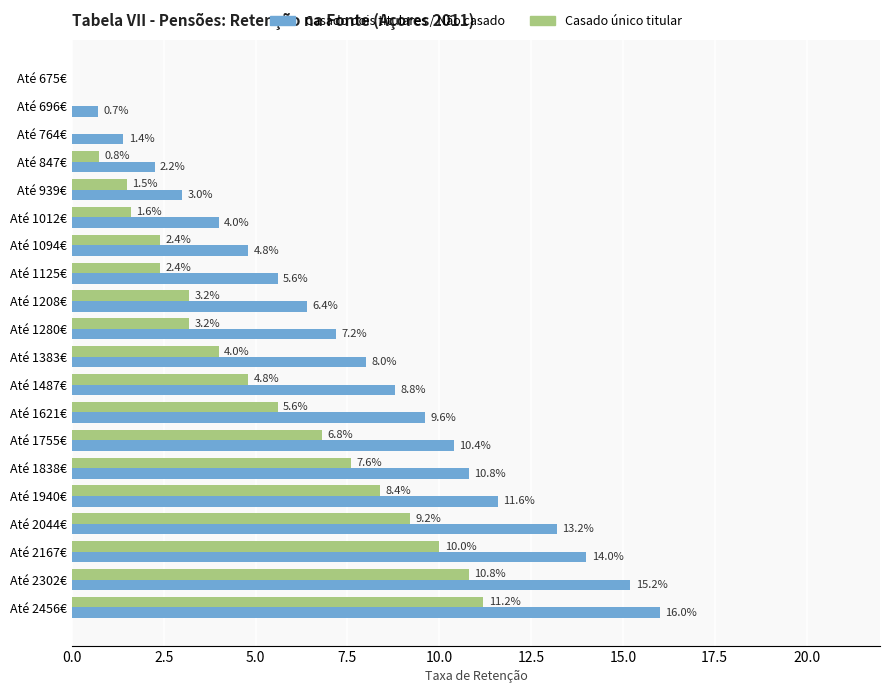

True or false: Casado dois titulares / Não casado has a value of 11.6 at Até 1487€.

False